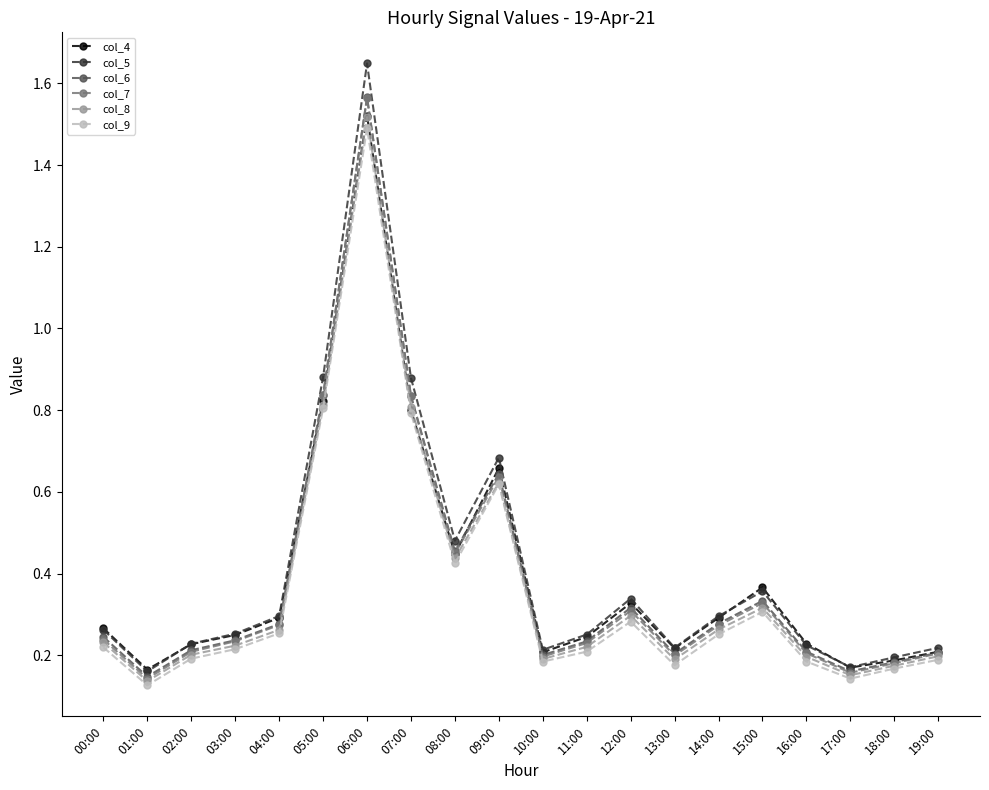

Count the col_7 values in the range 0 to 1.

19